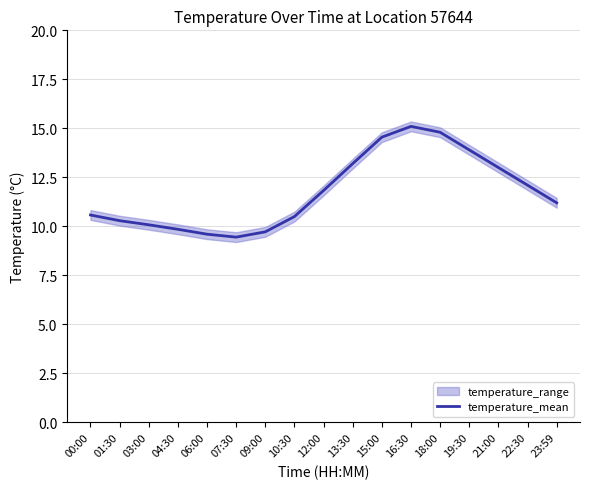

Read the value at 21:00.

13.0